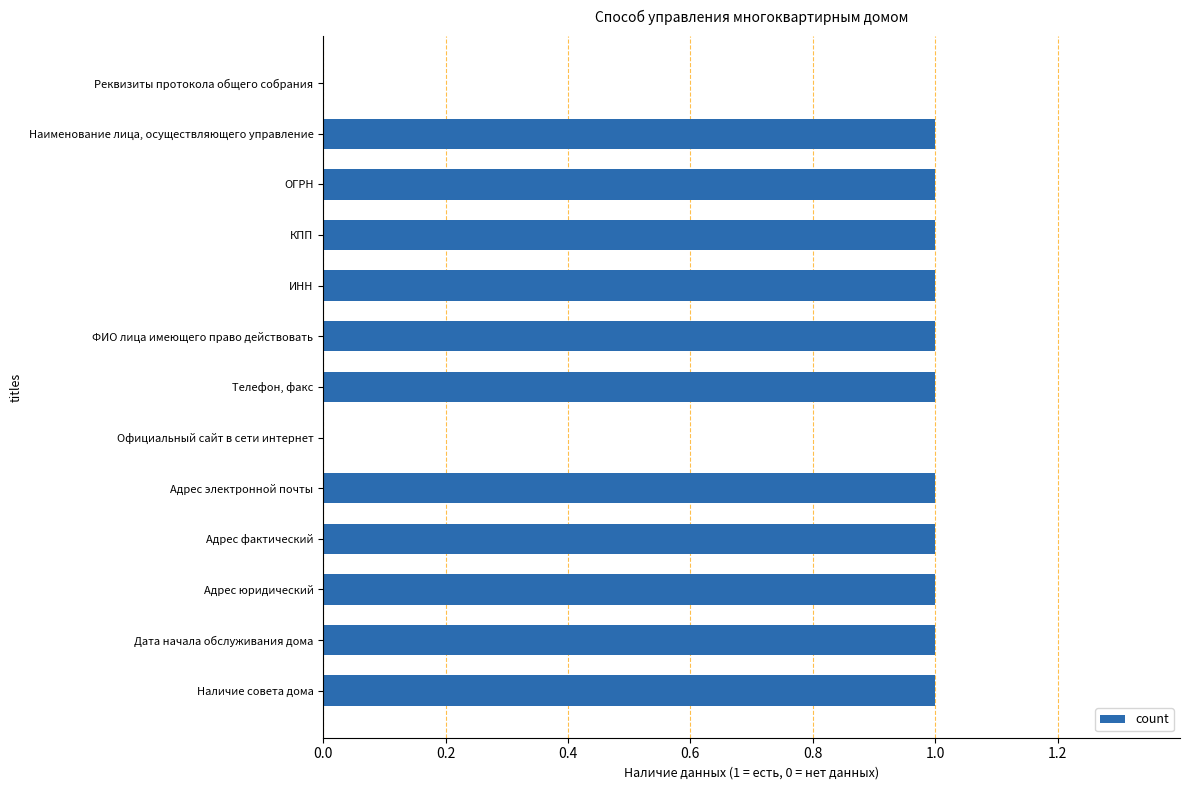

True or false: the data shows 1 at КПП.

True